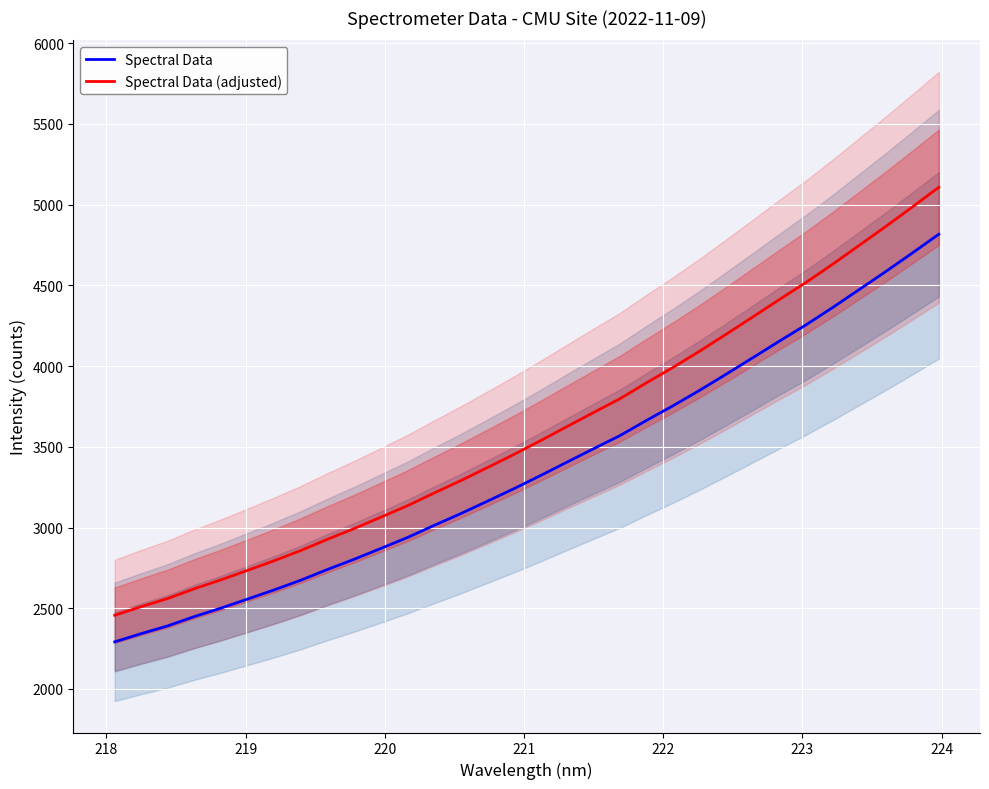

What is the maximum value for Spectral Data (adjusted)?

5107.7